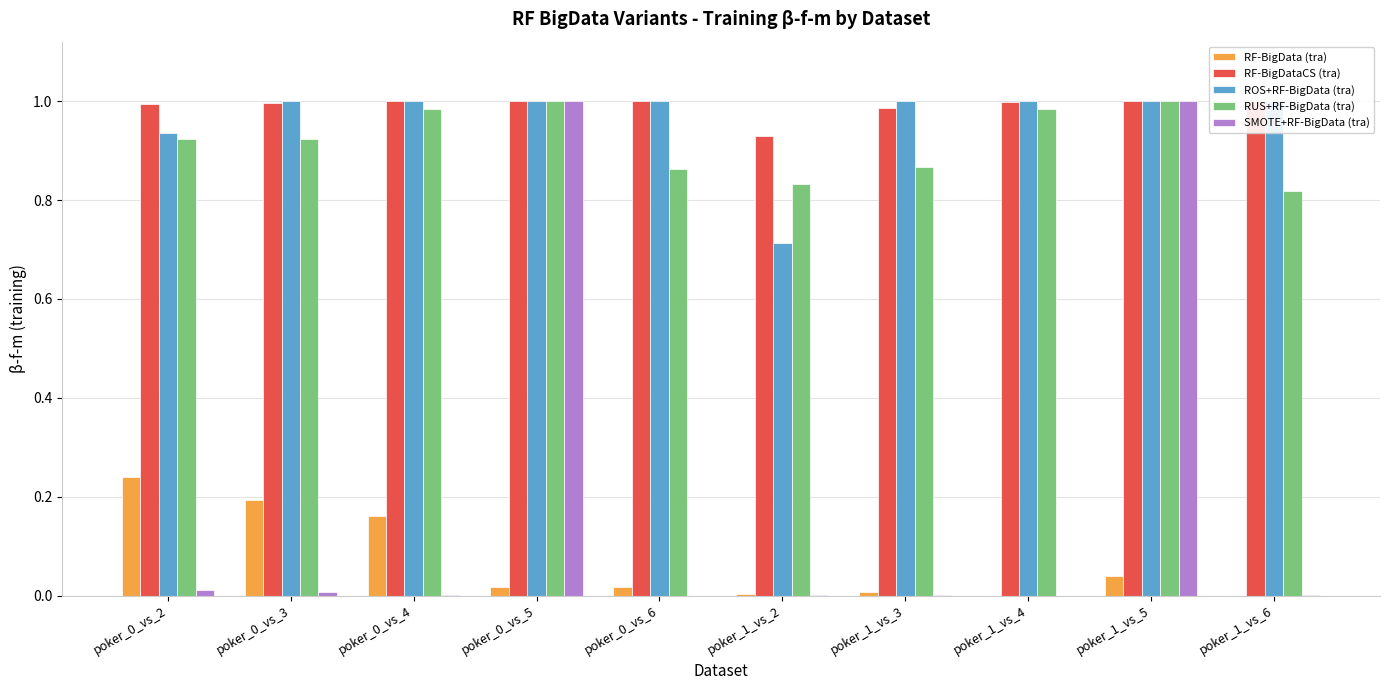

Is it true that SMOTE+RF-BigData (tra) equals 0.0 at poker_0_vs_4?

True